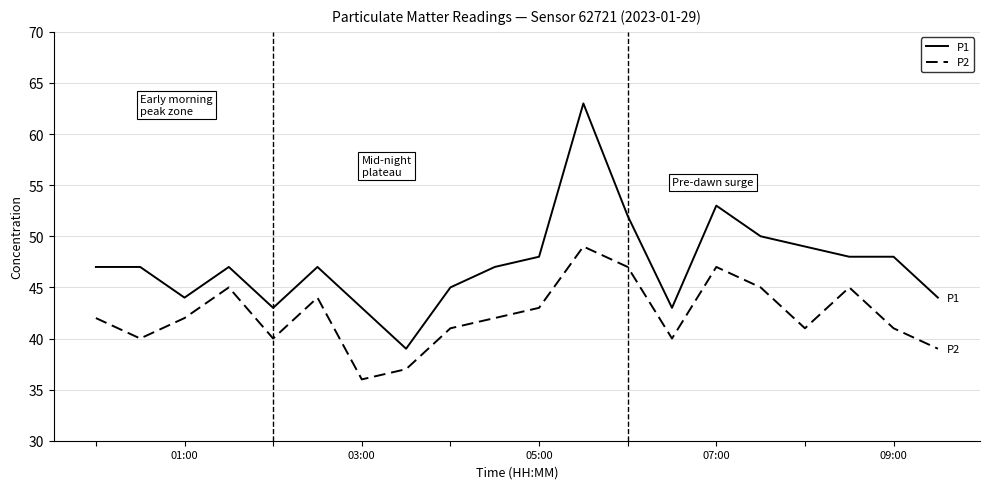

What is the difference between the maximum and minimum values in the P1 series?

24